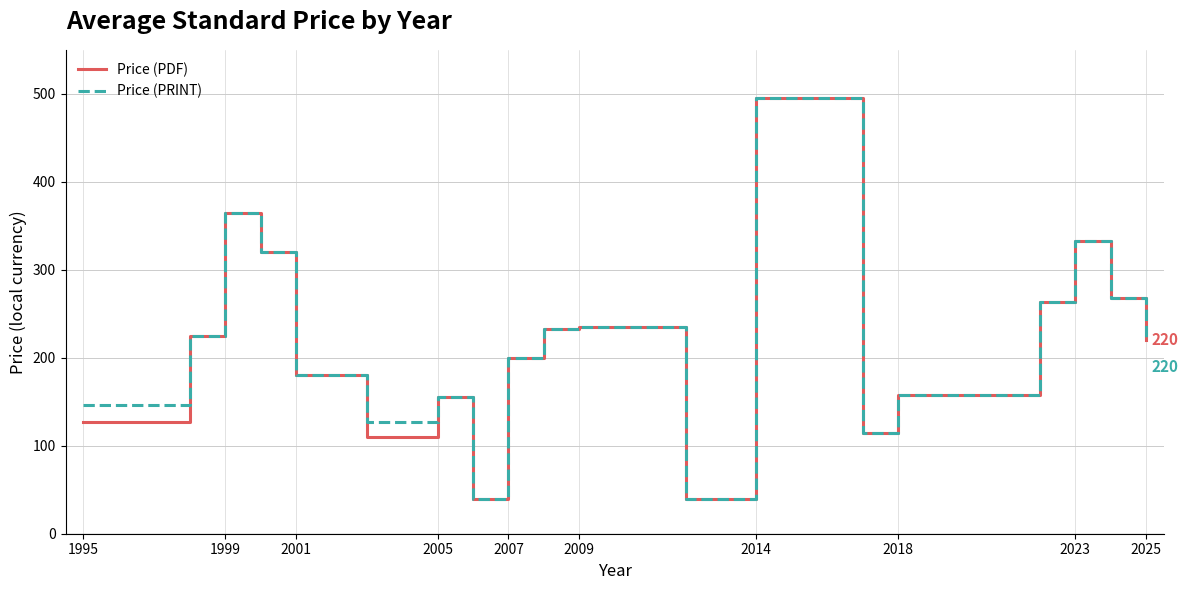

What is the maximum value for Price (PDF)?

495.0